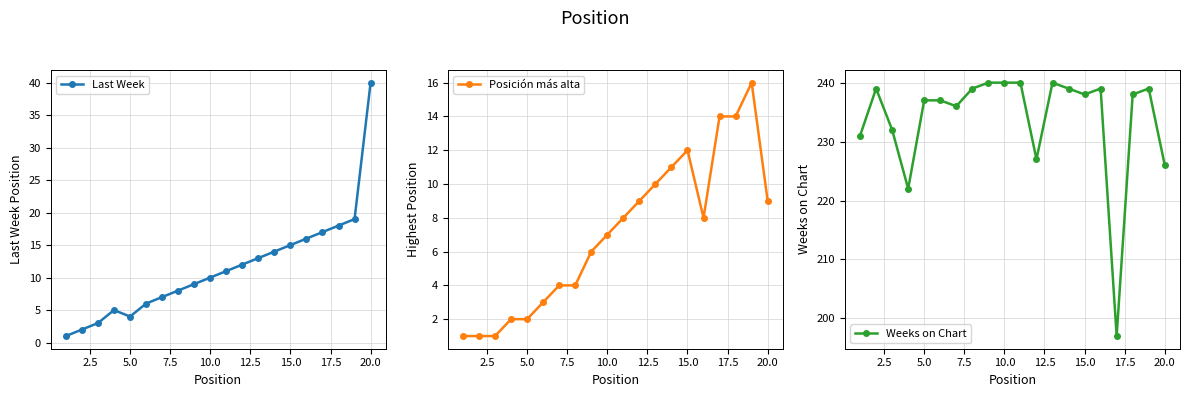

True or false: Posición más alta has more than 1 interior local peaks.

True